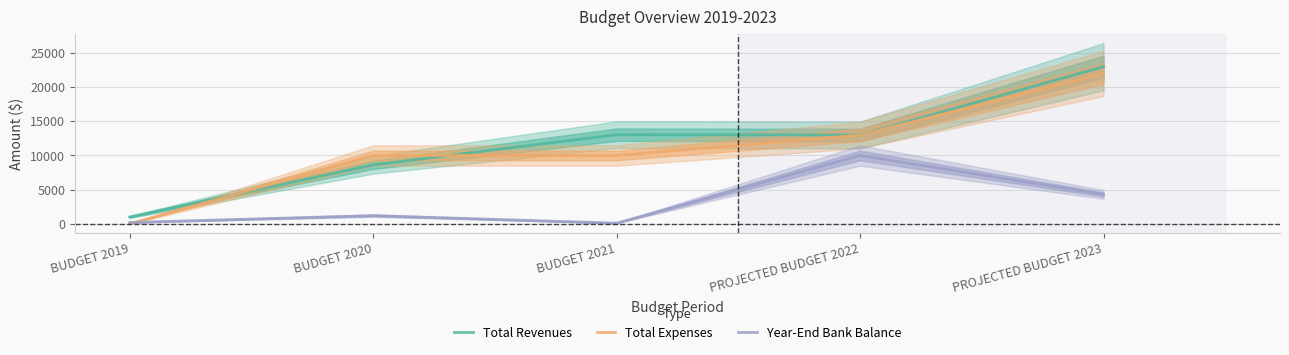

How many data points does each series have?

5